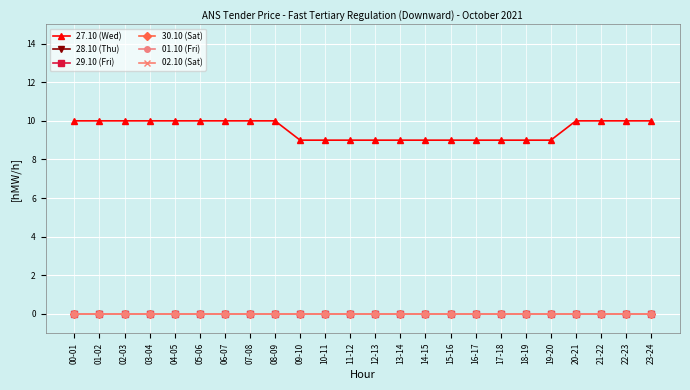

How many lines are shown in the chart?

6